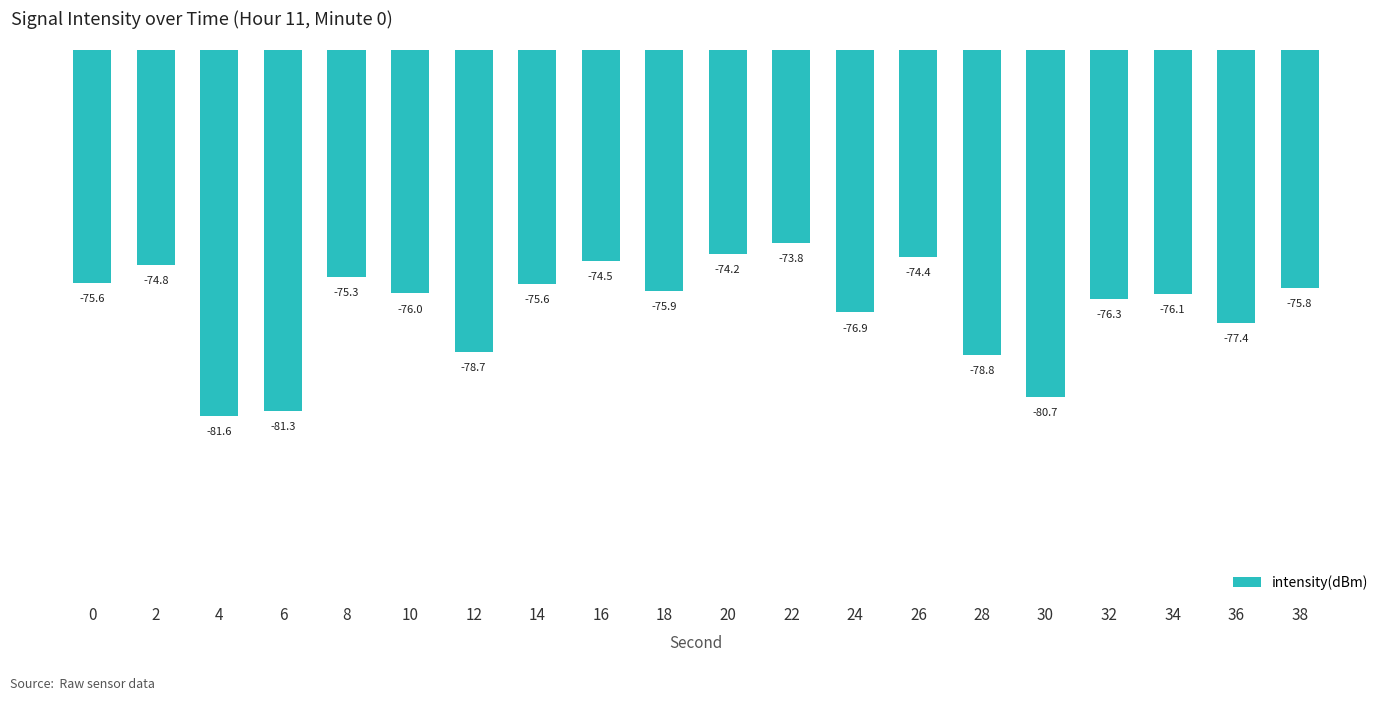

What is the sum of all values?

-1533.6